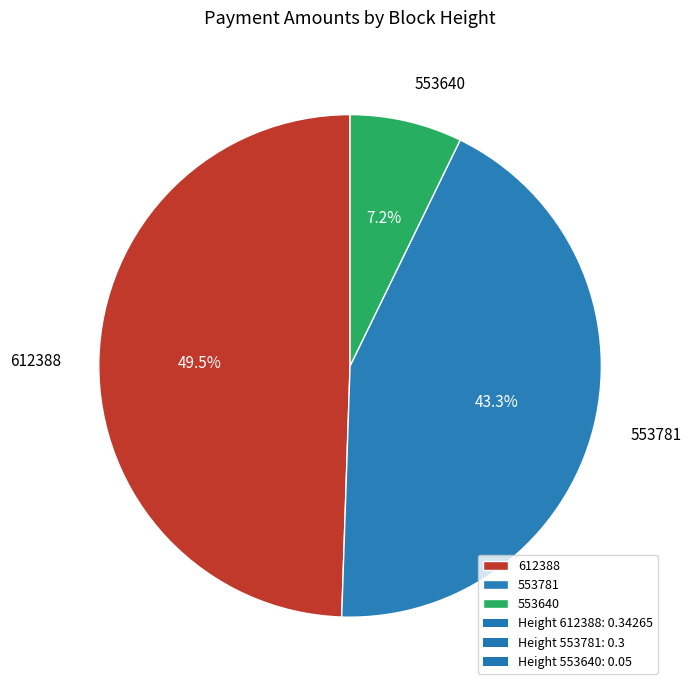

Count the number of slices in the pie.

3